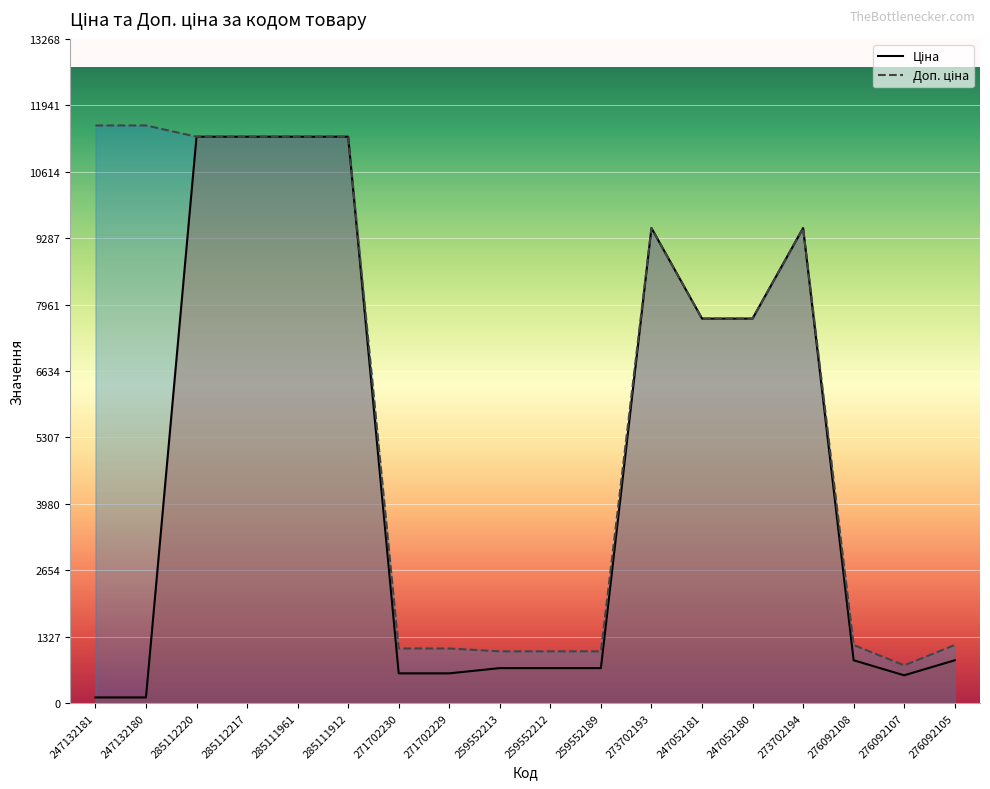

Reading left to right, extract all data points from this chart.

Ціна: 115.4	115.4	11312.5	11312.5	11312.5	11312.5	596.5	596.5	701.4	701.4	701.4	9488.2	7680.9	7680.9	9488.2	857.9	557.6	857.9
Доп. ціна: 11537.0	11537.0	11312.5	11312.5	11312.5	11312.5	1093.7	1093.7	1036.0	1036.0	1036.0	9488.2	7680.9	7680.9	9488.2	1162.5	756.0	1162.5